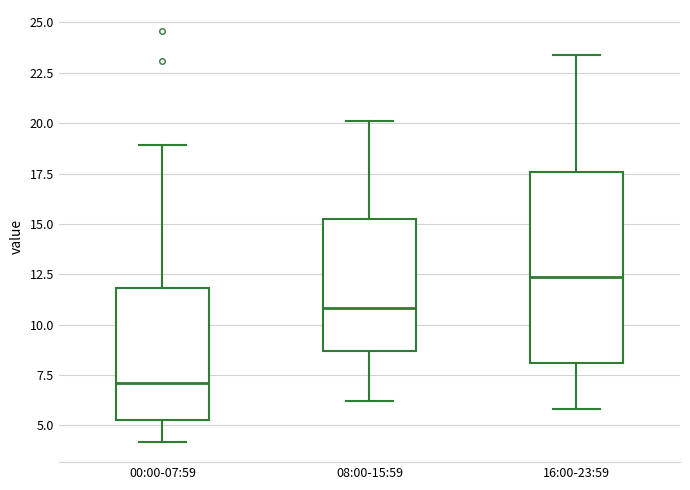

Which box has the lowest median line?

00:00-07:59